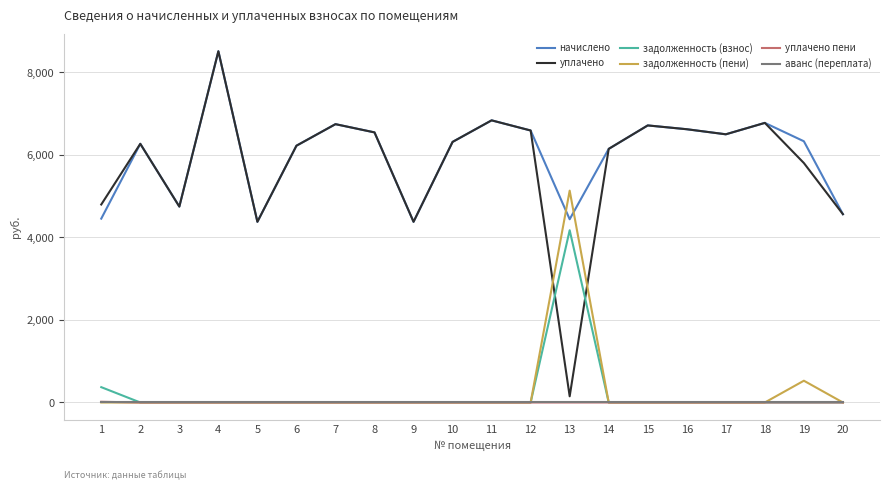

What is the total value across all series at 10?

12625.9